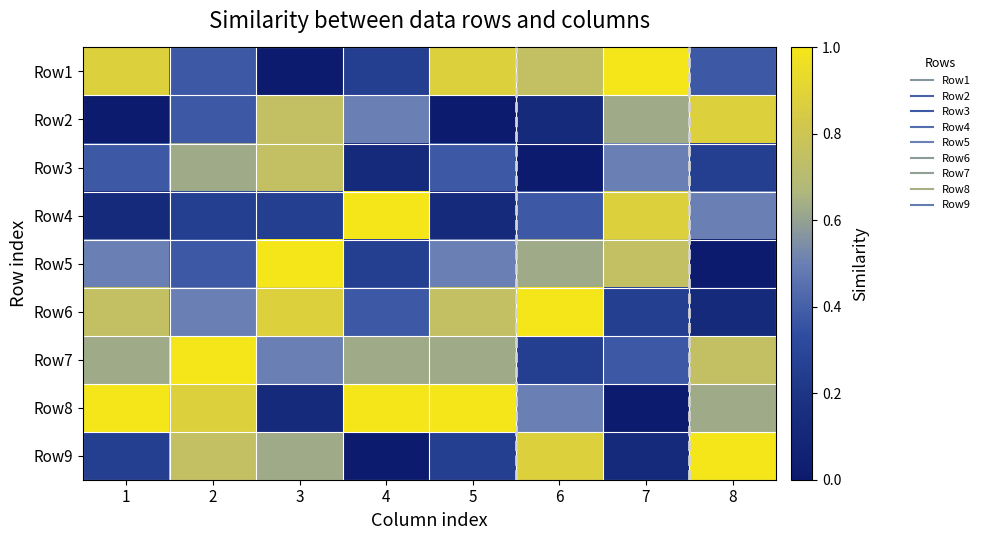

What is the spread (max minus min) of values at 6?

1.0